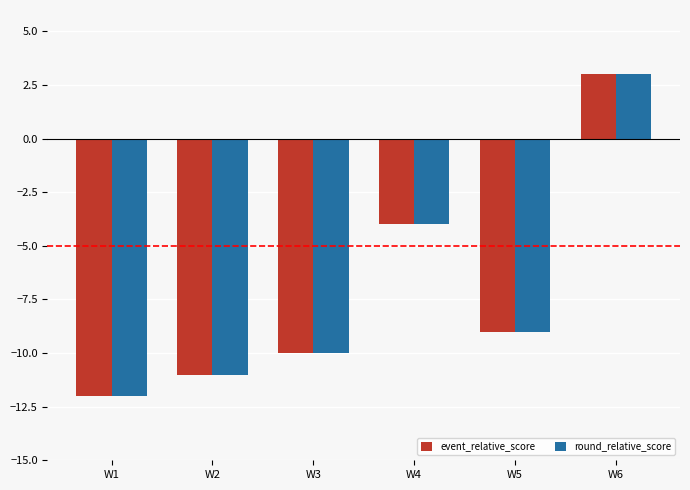

How many groups of bars are there?

6